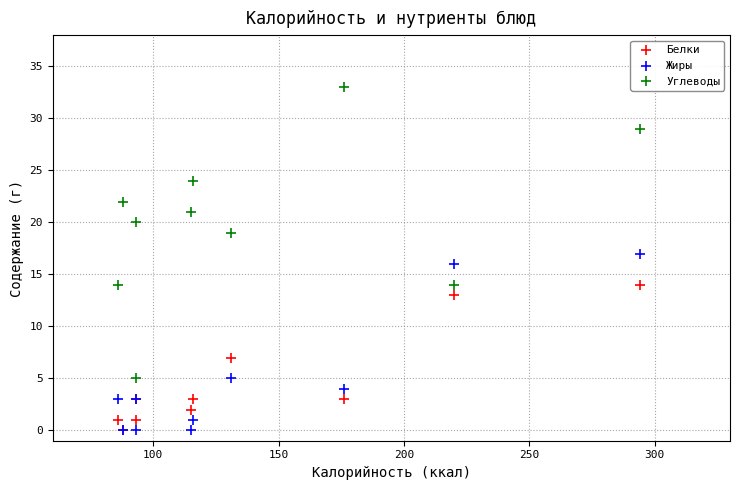

In the Жиры series, what Y value is closest to 8?

5